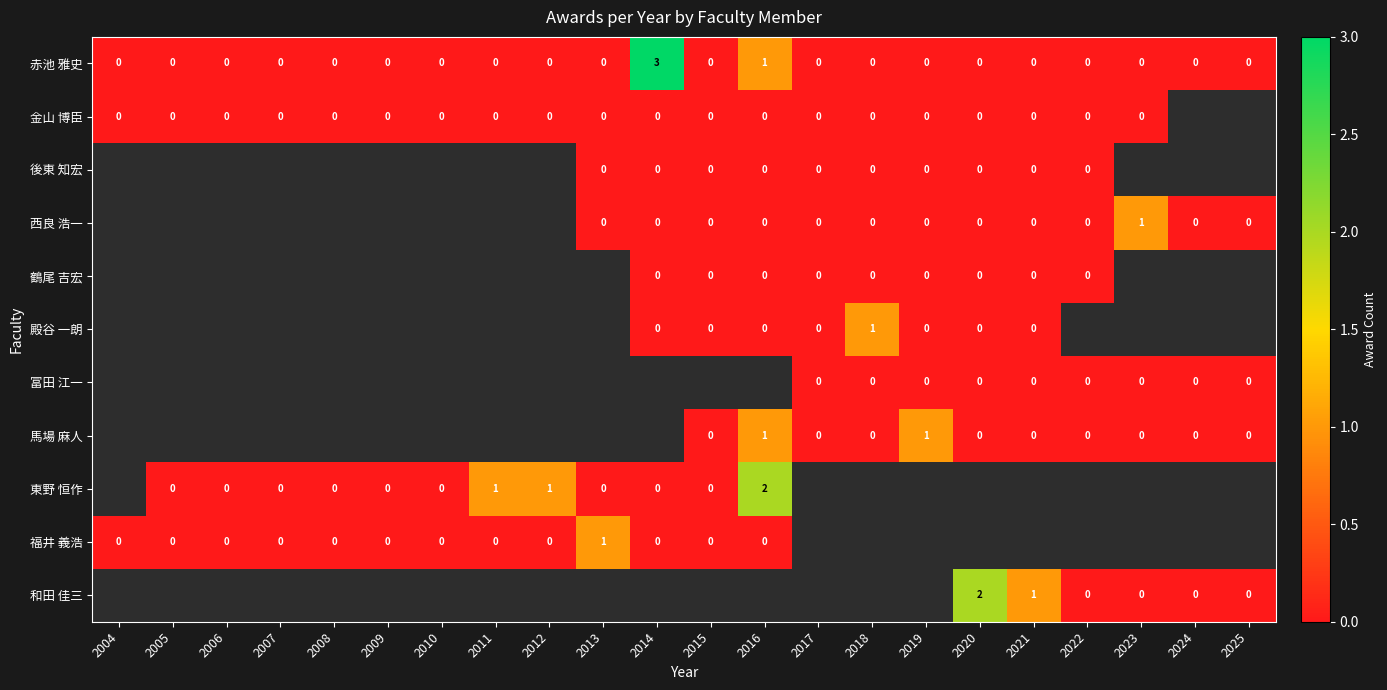

The value of 東野 恒作 at 2016 is 3. True or false?

False